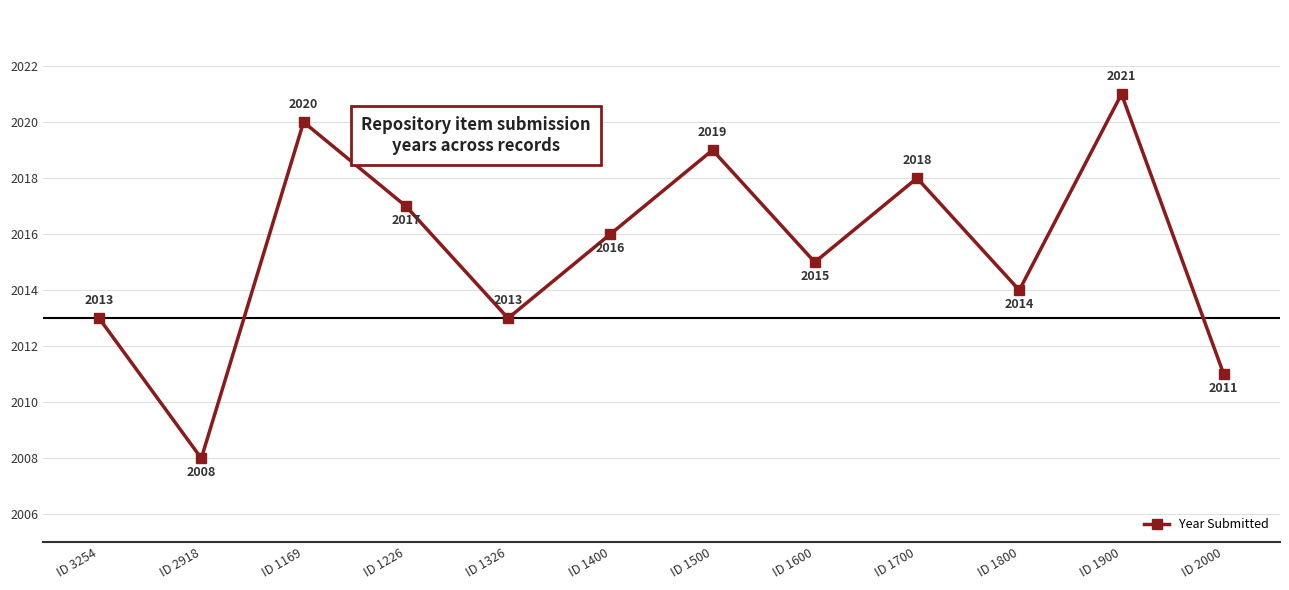

Is this an area chart (filled region under the line)?

No